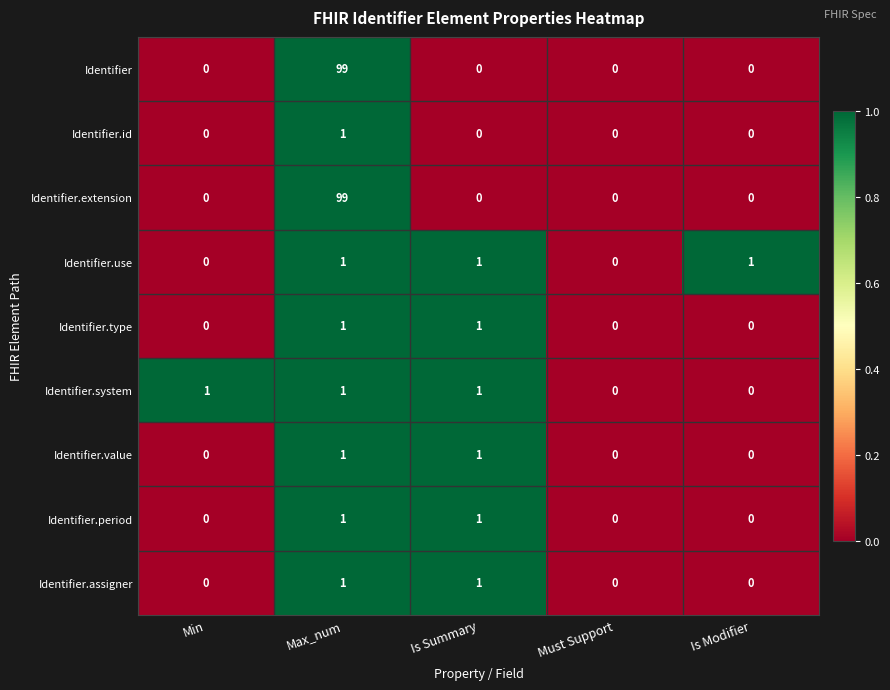

What is the difference between the highest and lowest values at Max_num?

98